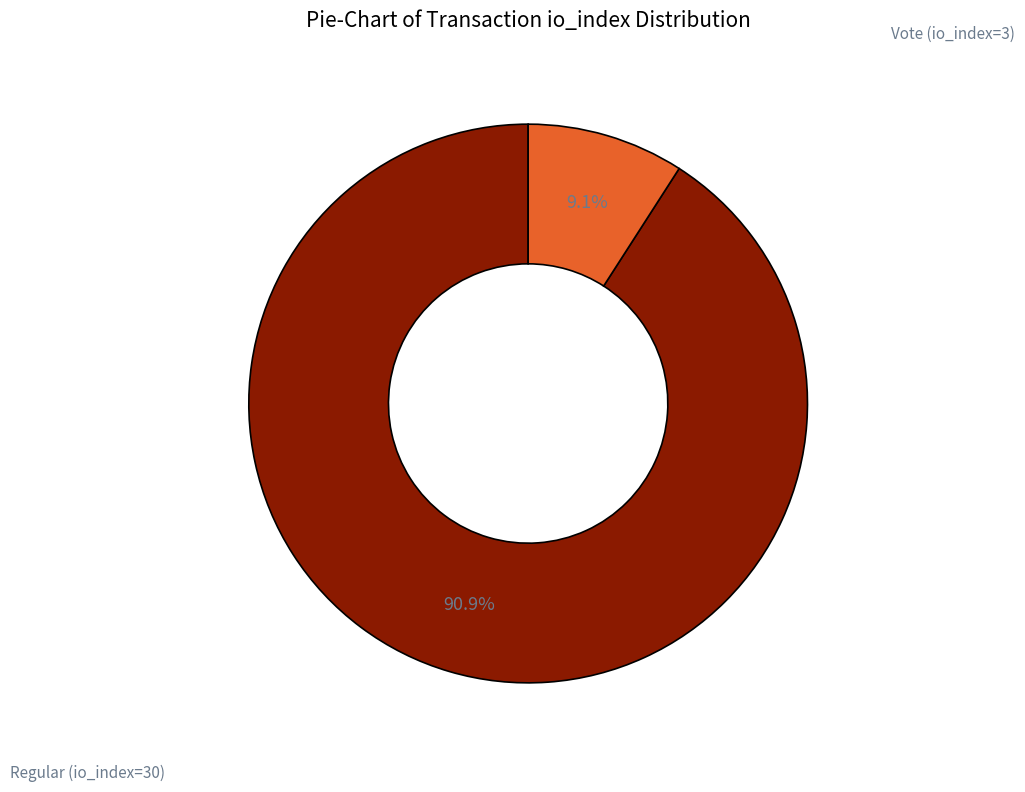

How many slices are in this pie chart?

2